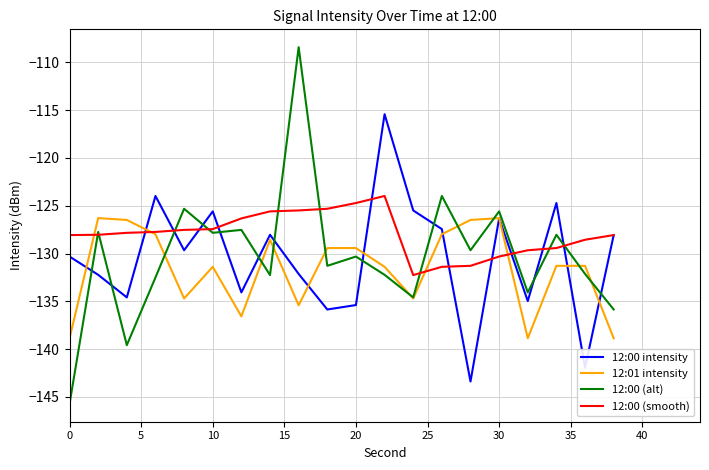

What is the smallest value displayed?

-145.7